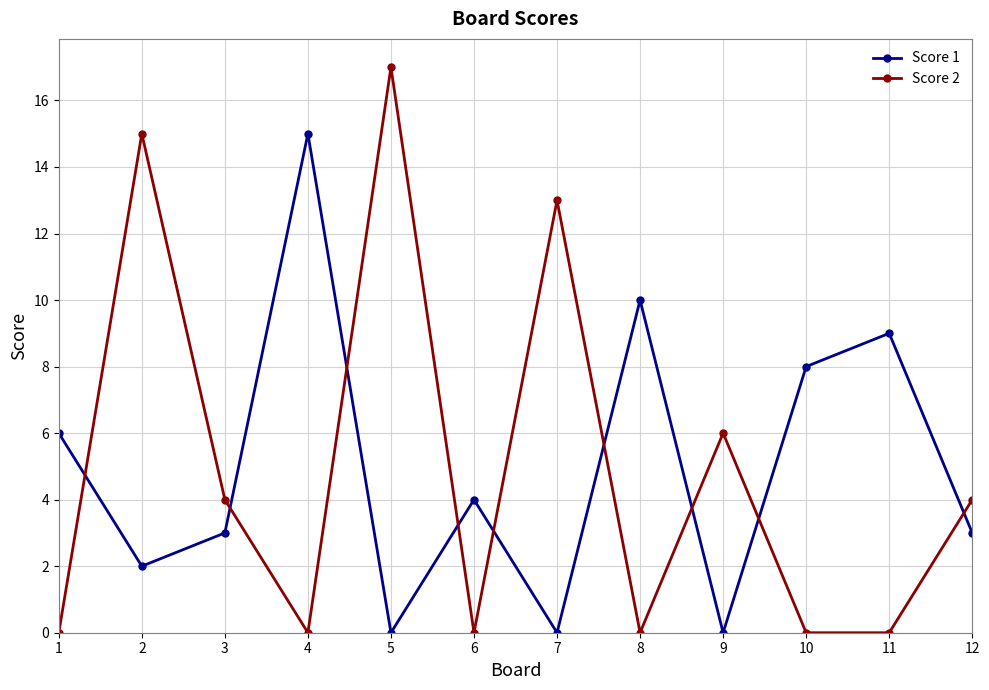

What is the difference between the maximum and second lowest values in the Score 2 series?

17